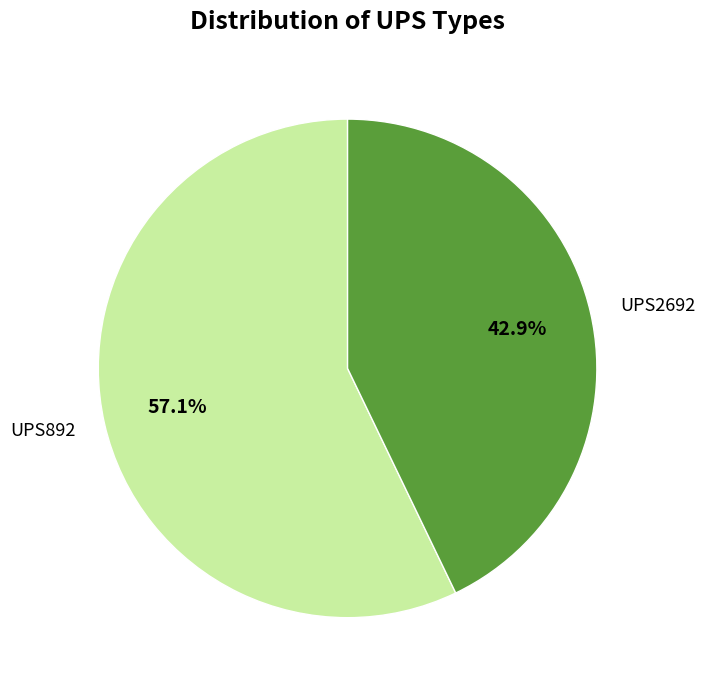

Do UPS2692 and UPS892 together represent more than half of the pie?

Yes